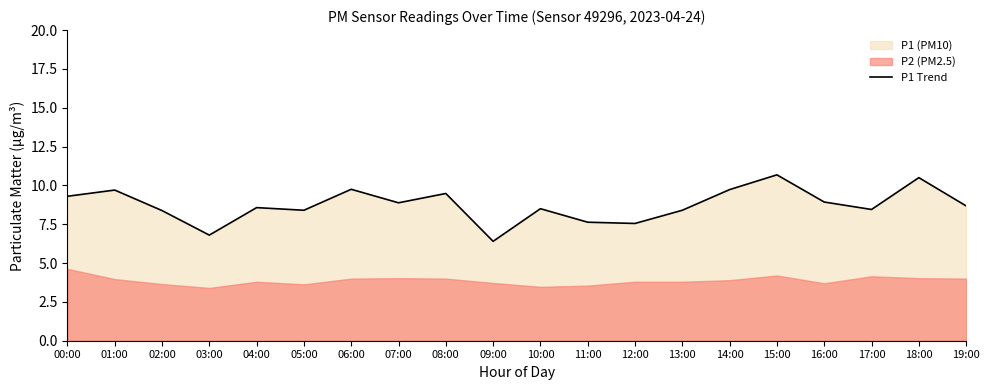

What is the difference between the values at 13:00 and 07:00?

0.5